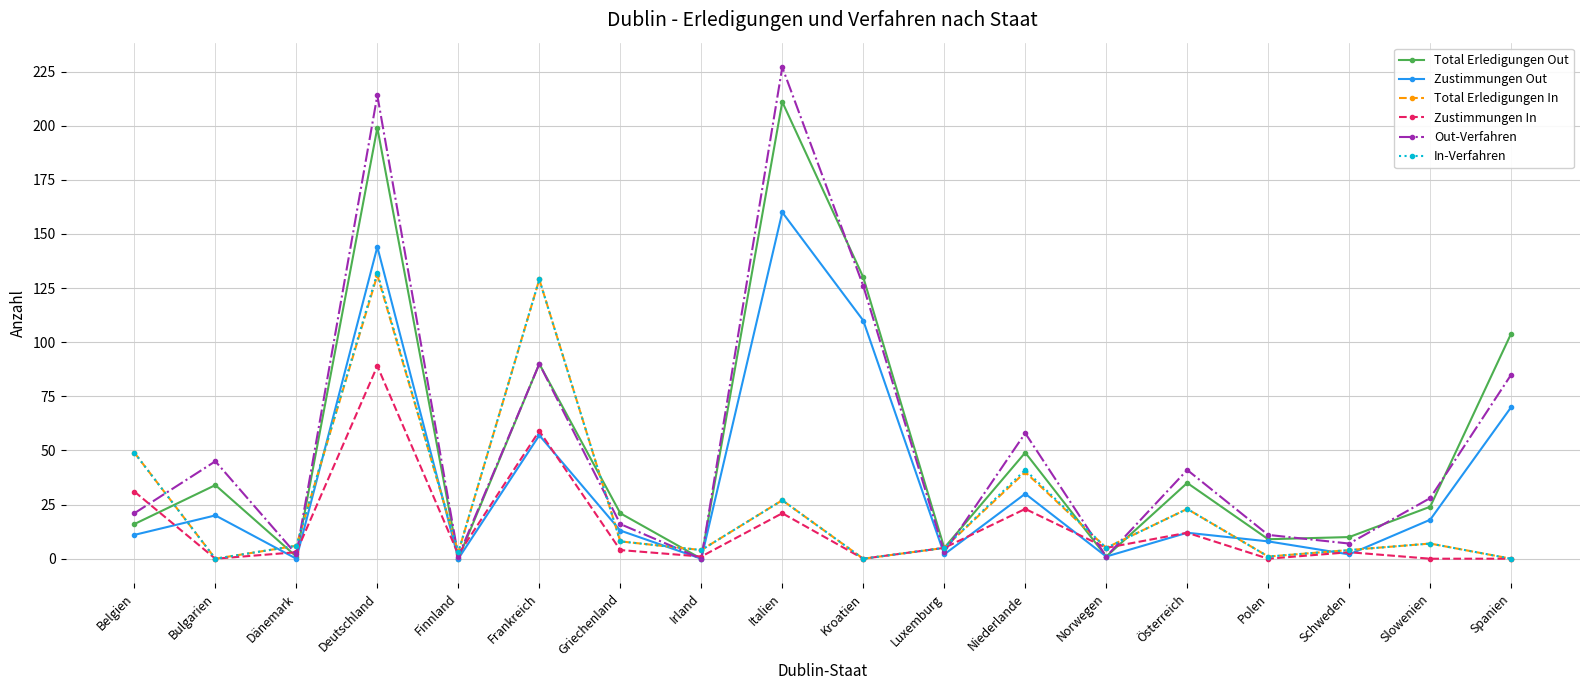

How many values in the Zustimmungen In series are below 4?

9